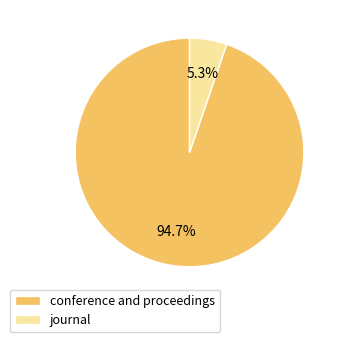

Does journal account for over 50% of the chart?

No